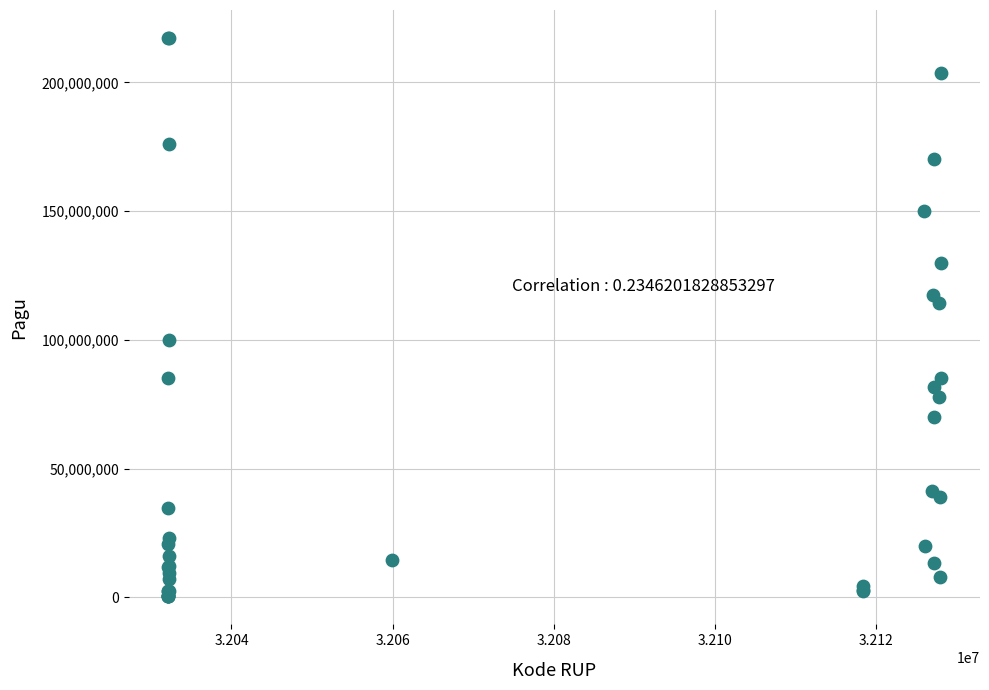

What Y value in the scatter plot is closest to 108830000?

114296000